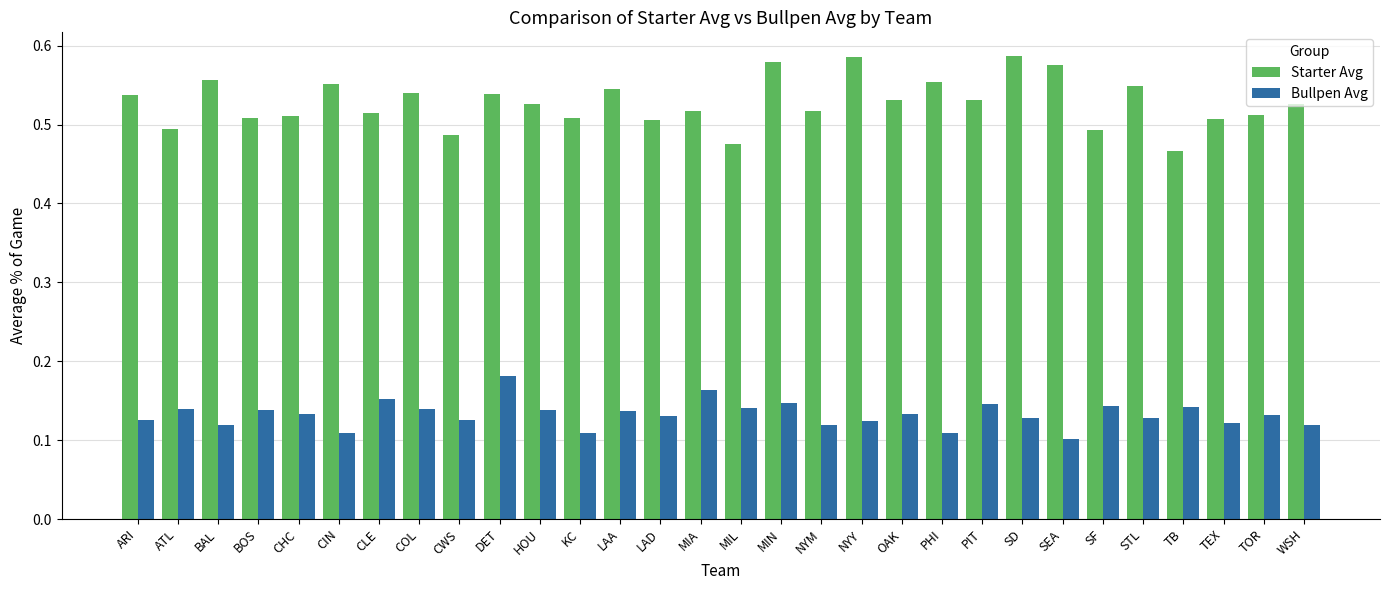

What is the spread (max minus min) of values at COL?

0.4